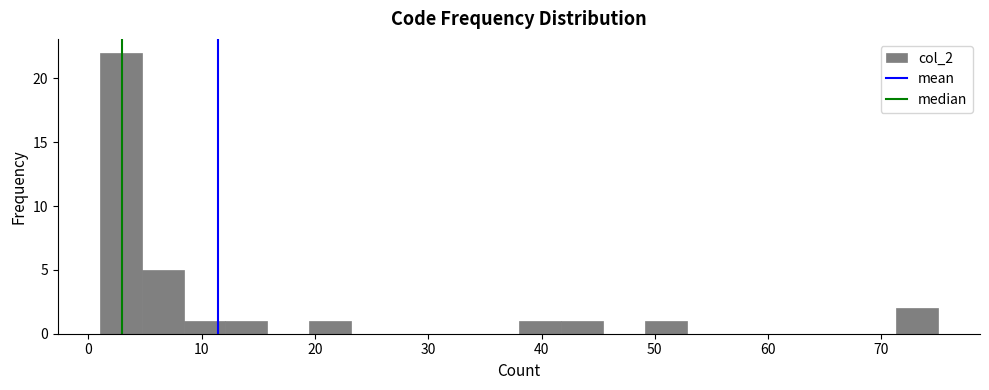

Around what value on the x-axis is the tallest bar? Give the approximate position of its centre, as read against the axis.

3